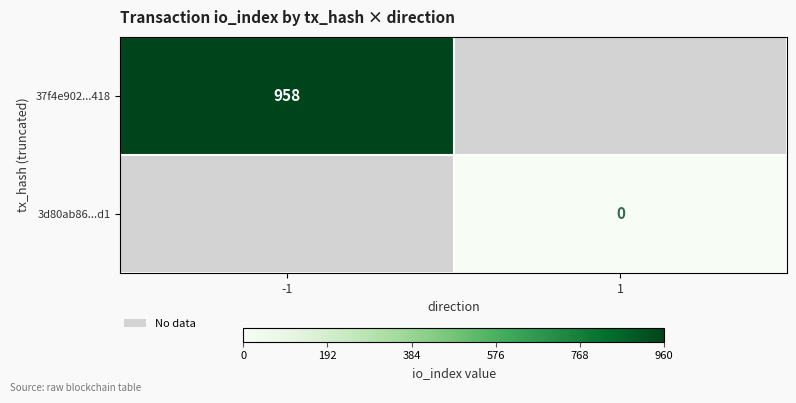

The 37f4e902...418 series shows 326 at -1. True or false?

False